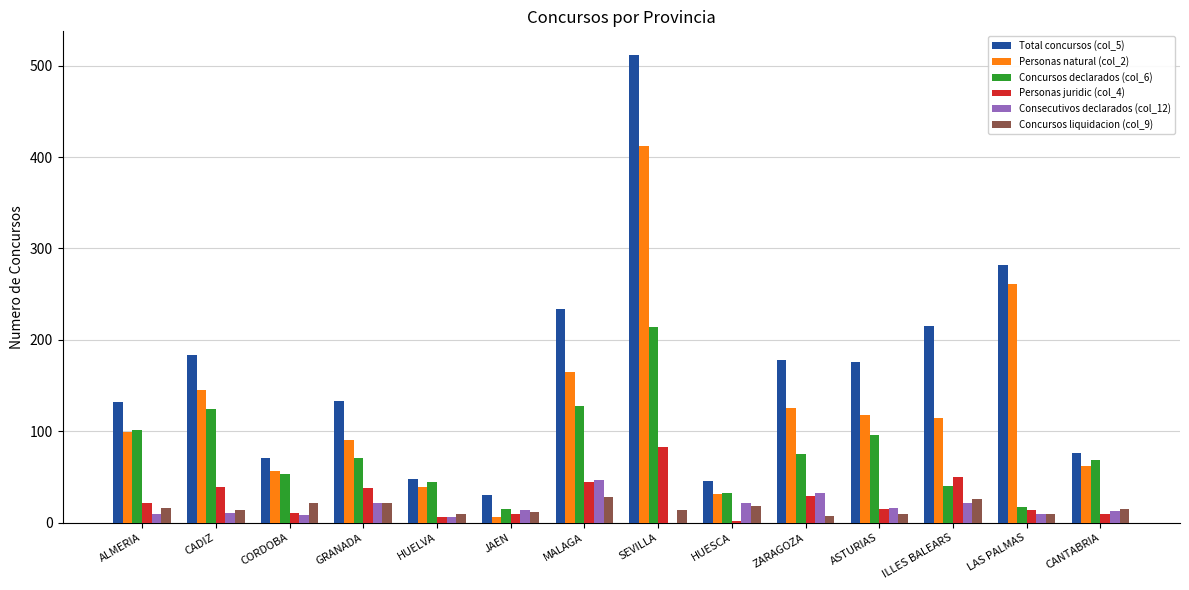

What is the greatest value displayed?

512